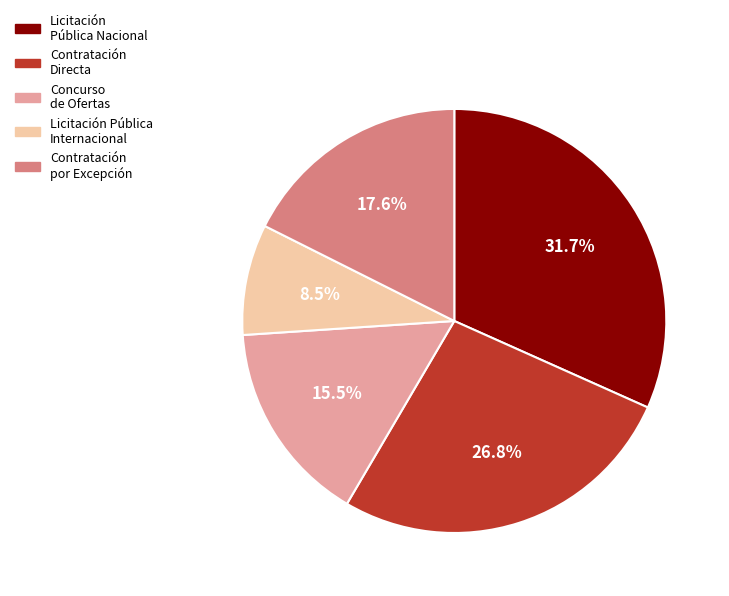

What percentage is the Contratación por Excepción slice, to the nearest percent?

18%